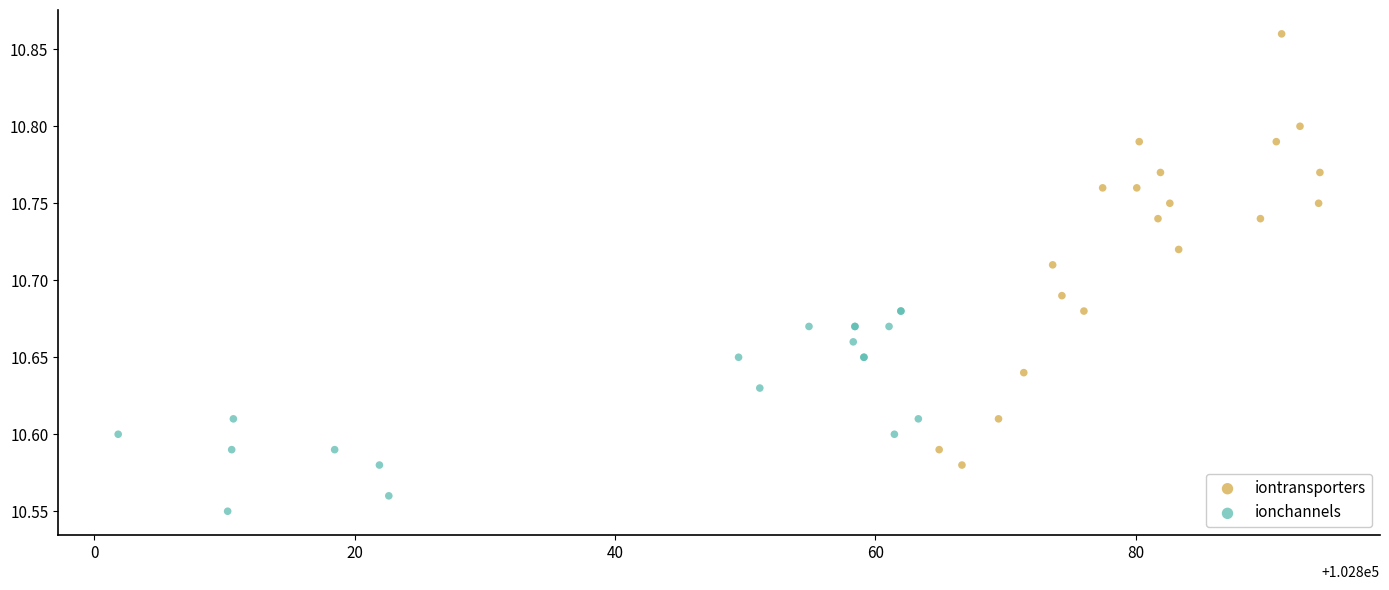

Which series contains the lowest Y value?

ionchannels